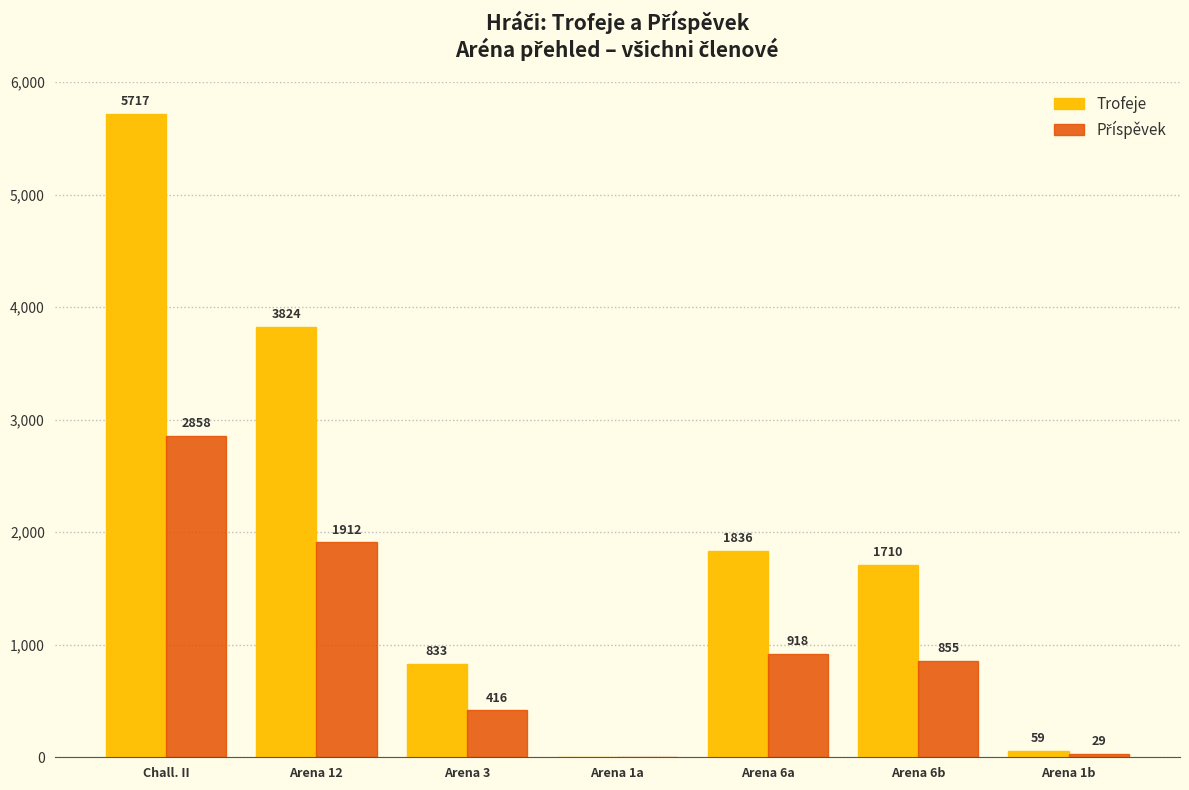

What is the sum of the Trofeje values at Arena 1b and Arena 6a?

1895